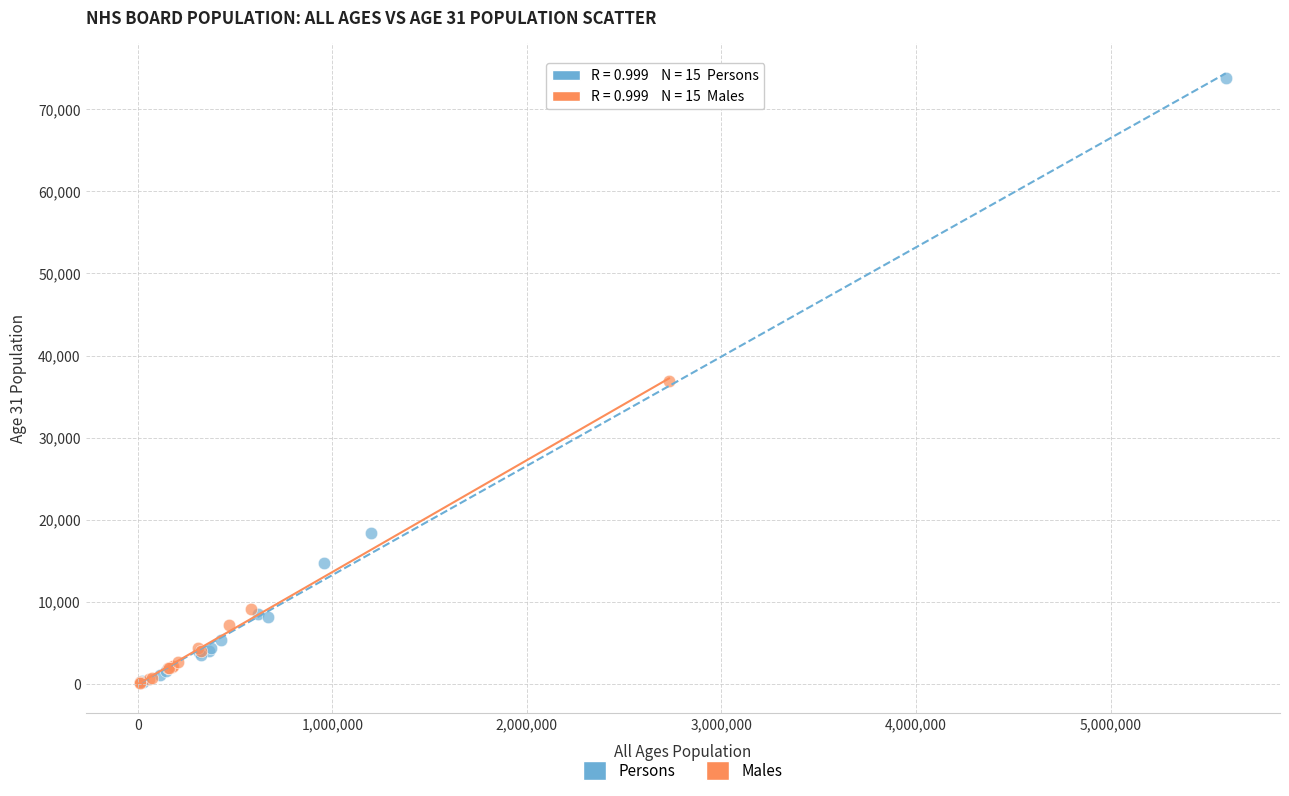

Which series has the largest Y range (max minus min)?

Persons